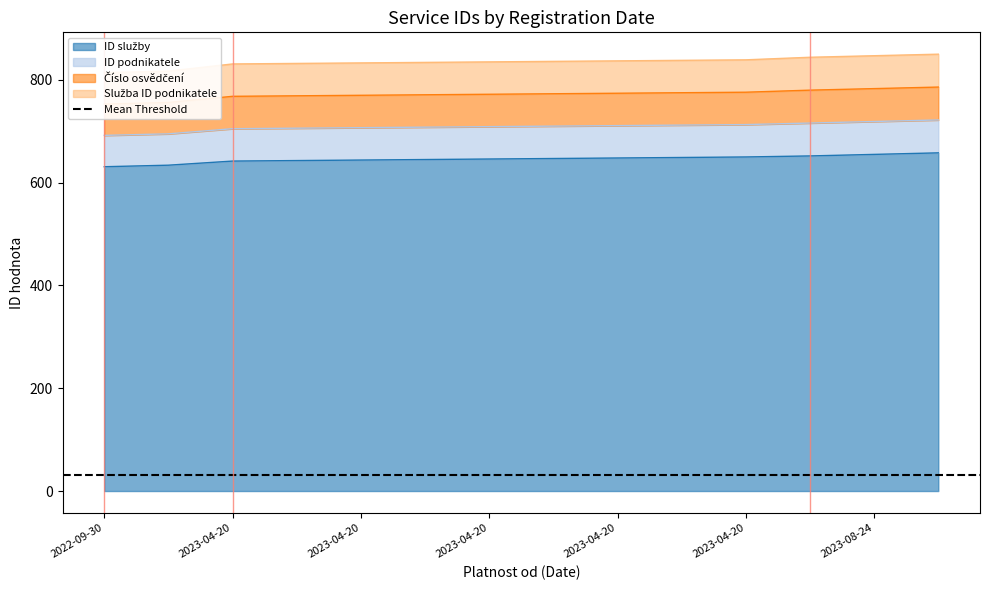

True or false: ID podnikatele and Číslo osvědčení intersect in this chart.

False